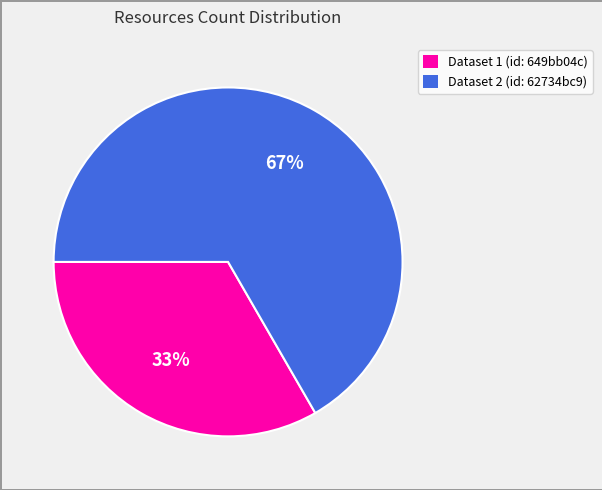

To the nearest percent, what is the average slice percentage?

50%